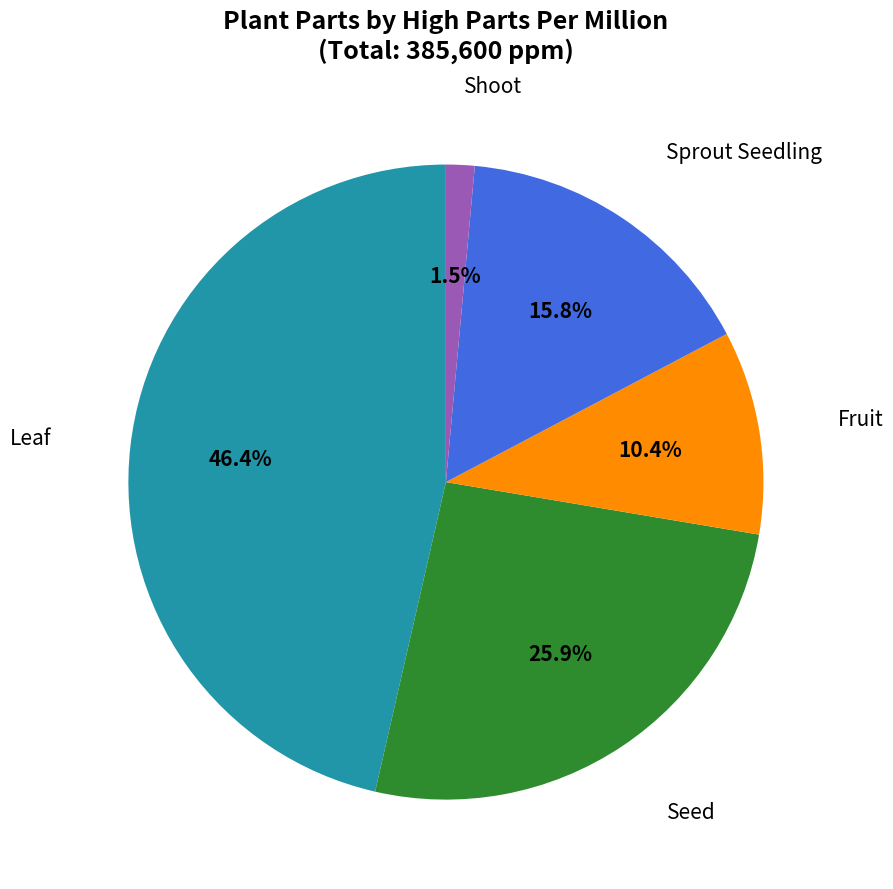

Is there a majority slice in this chart?

No